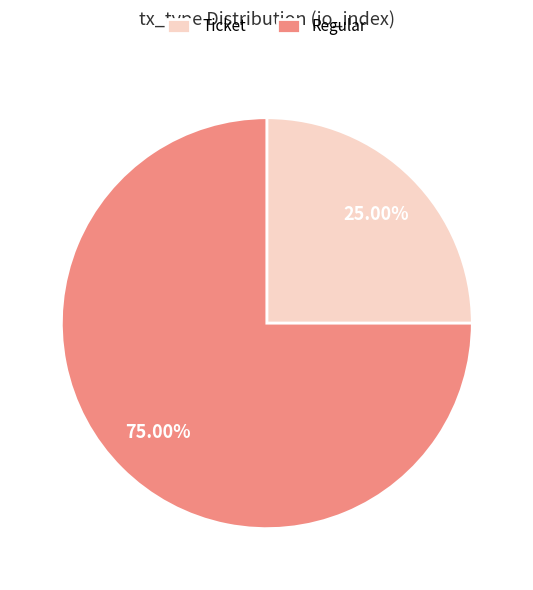

What is the largest slice in the pie chart?

Regular